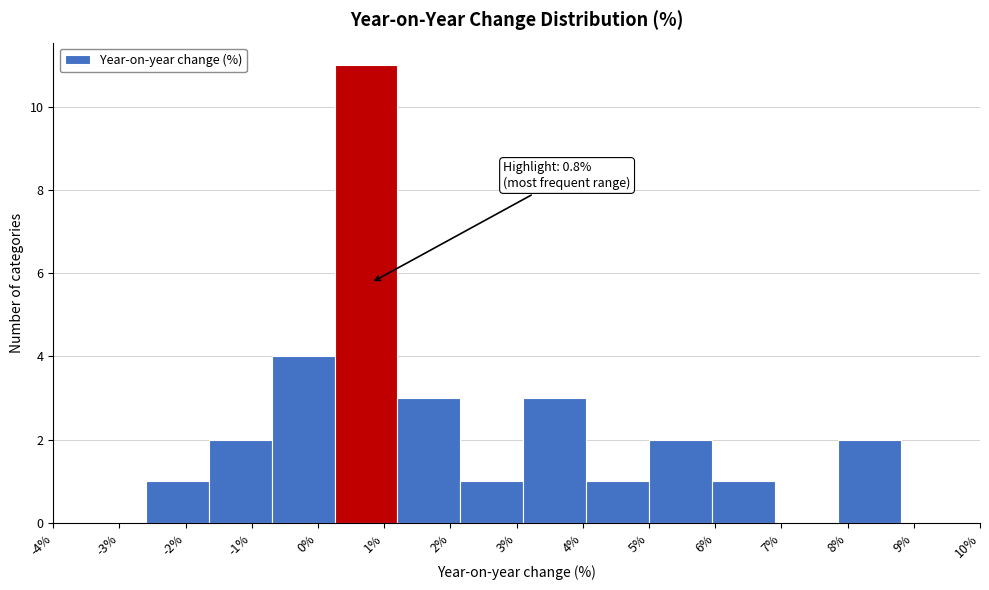

Over which range of the x-axis is the bar tallest?

0.25 to 1.20